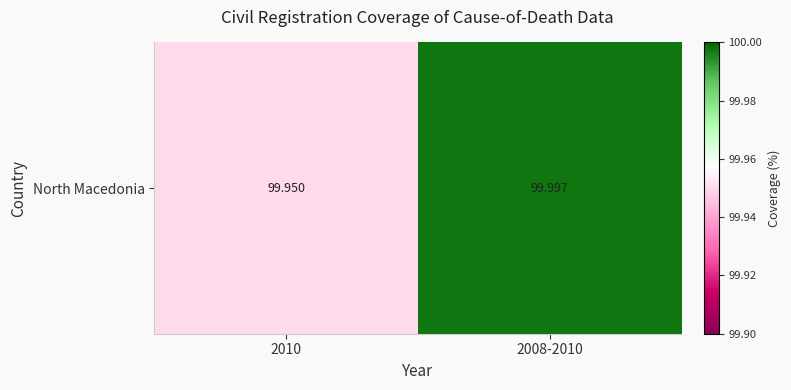

True or false: the data shows 100.0 at 2010.

True